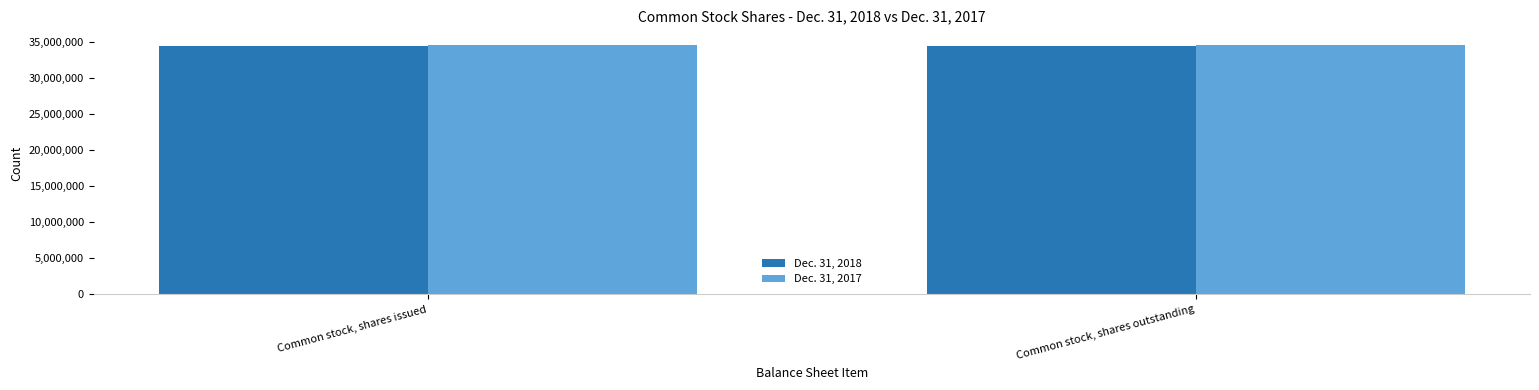

What is the spread (max minus min) of values at Common stock, shares outstanding?

243671